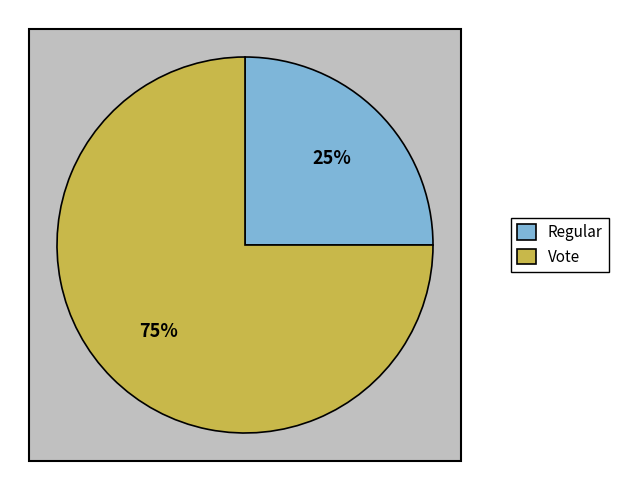

What percentage do Vote and Regular together represent?

100.0%